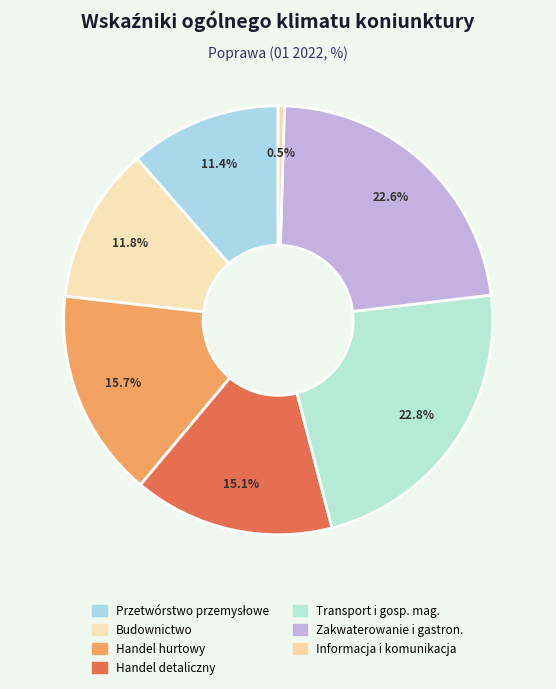

Count the number of slices in the pie.

7